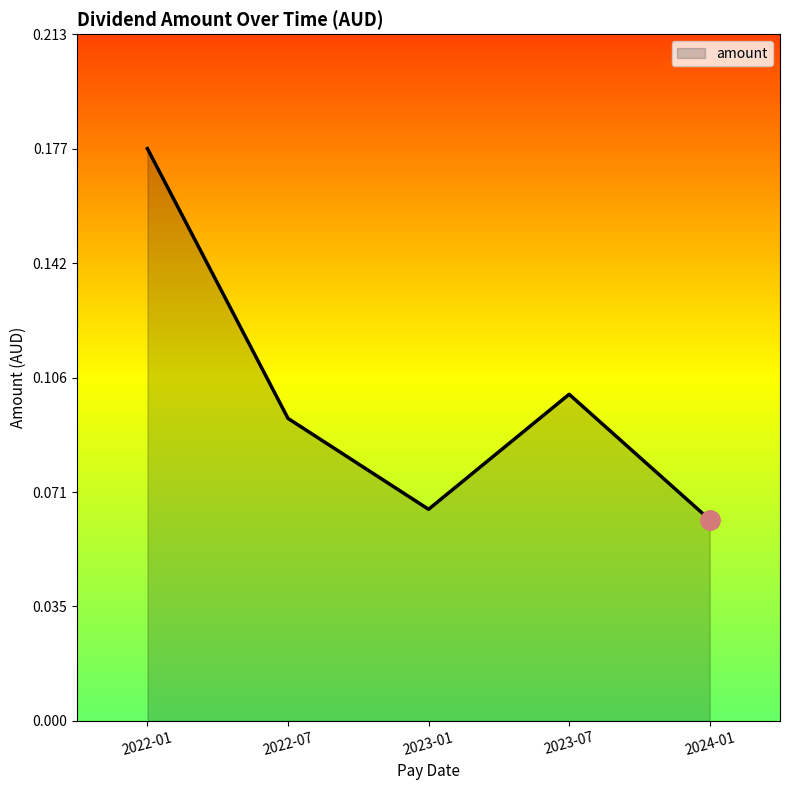

How many values are between 0 and 1?

5